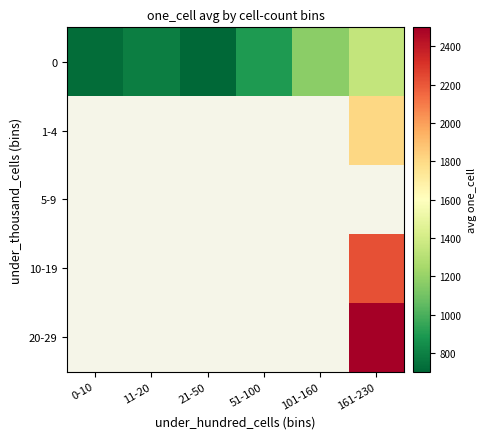

Between 11-20 and 0-10, which is larger?

11-20